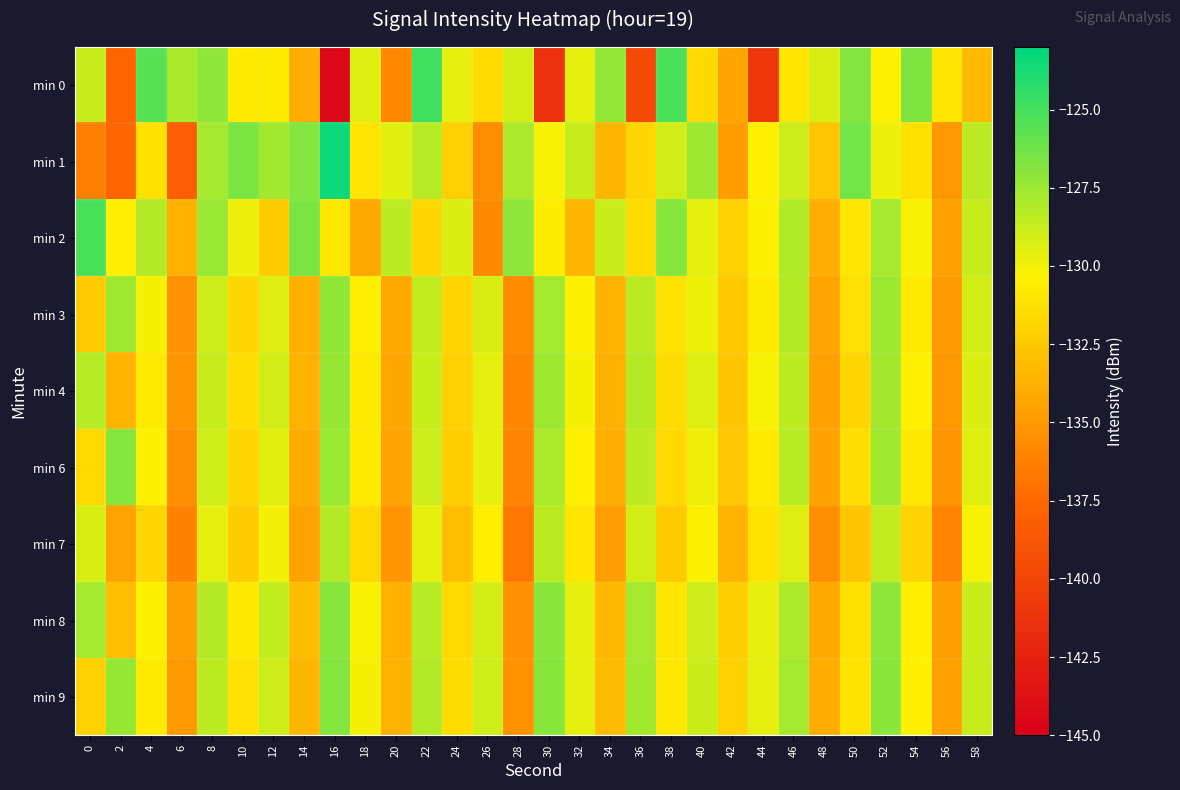

Between 6 and 40, which series saw the biggest shift?

min 1